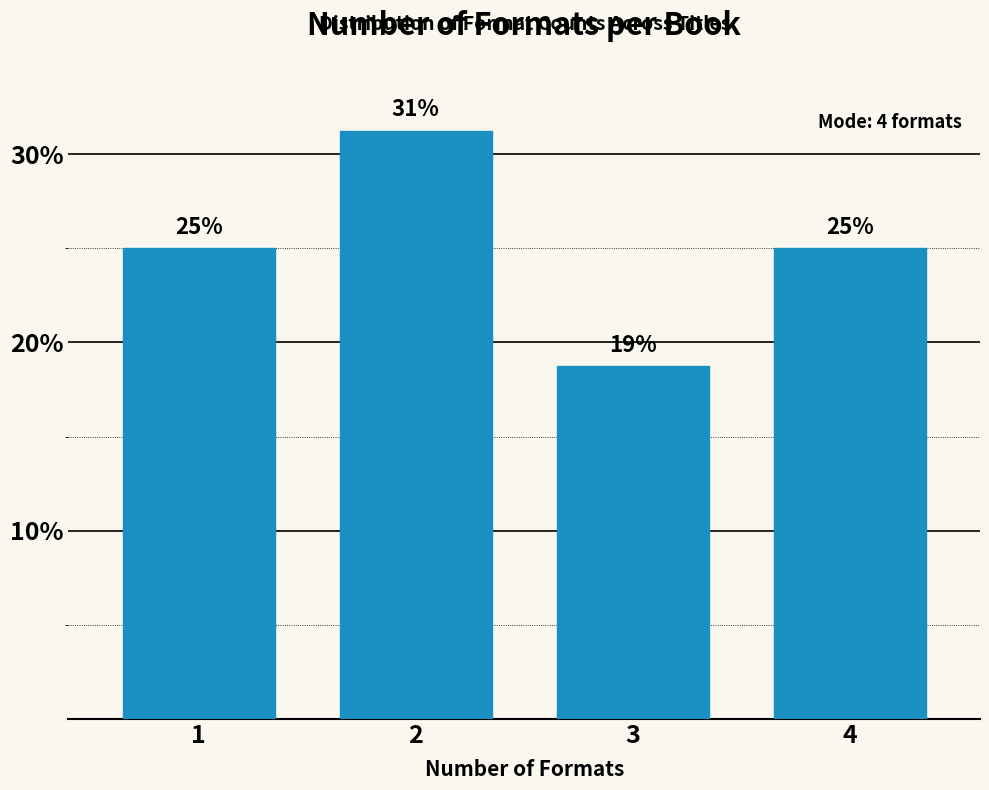

True or false: the data shows 25.0 at 4.

True